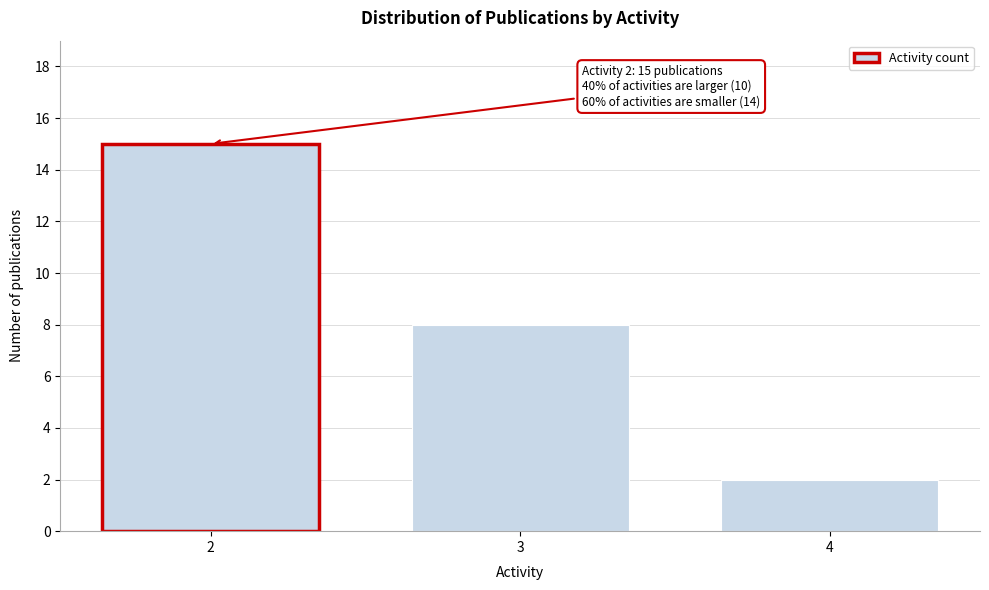

Reading left to right, extract all data points from this chart.

15	8	2